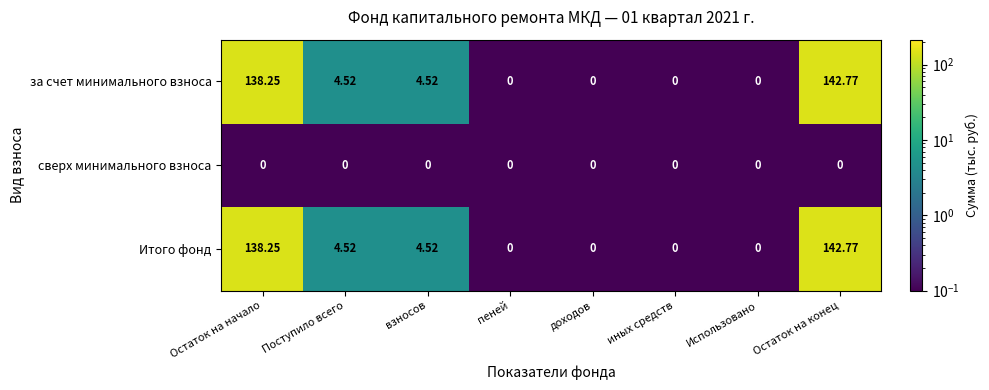

At which label does Итого фонд first exceed 4?

Остаток на начало